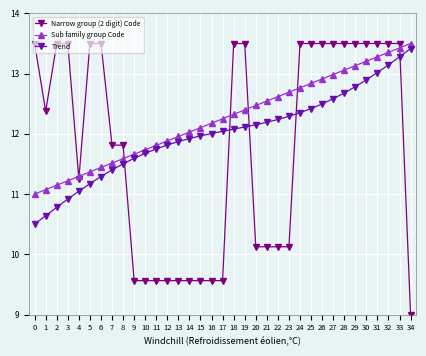

Rank the series at 11 from highest to lowest value.

Sub family group Code, Trend, Narrow group (2 digit) Code